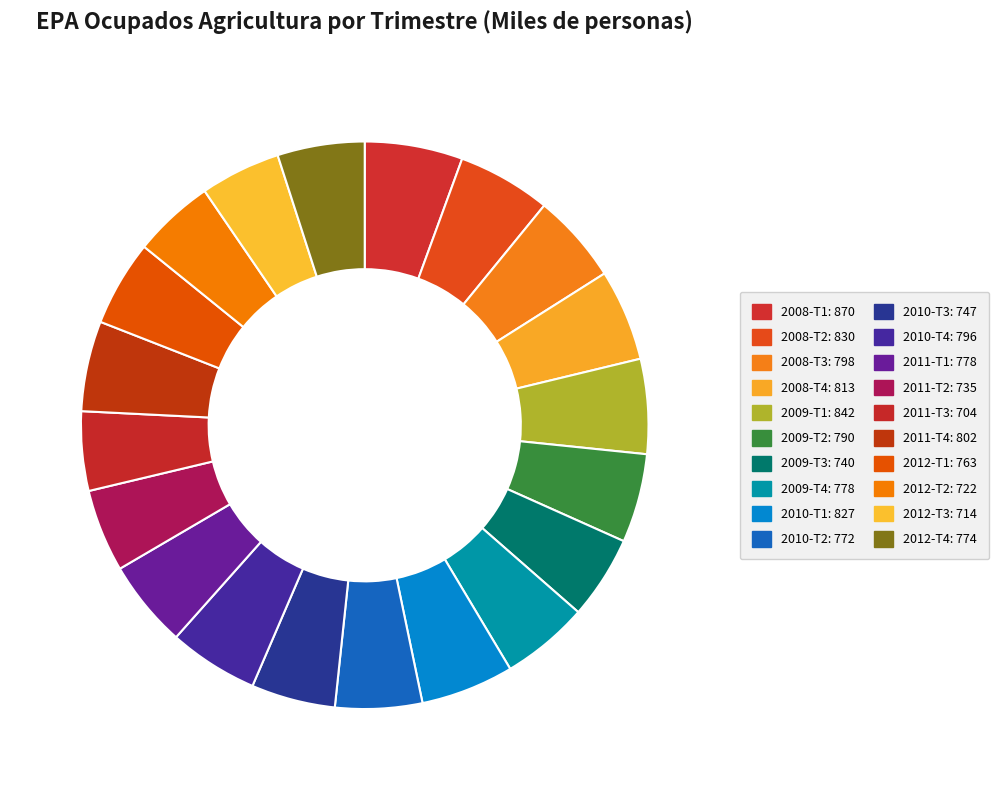

Is the sum of 2009-T2 and 2012-T4 greater than half?

No